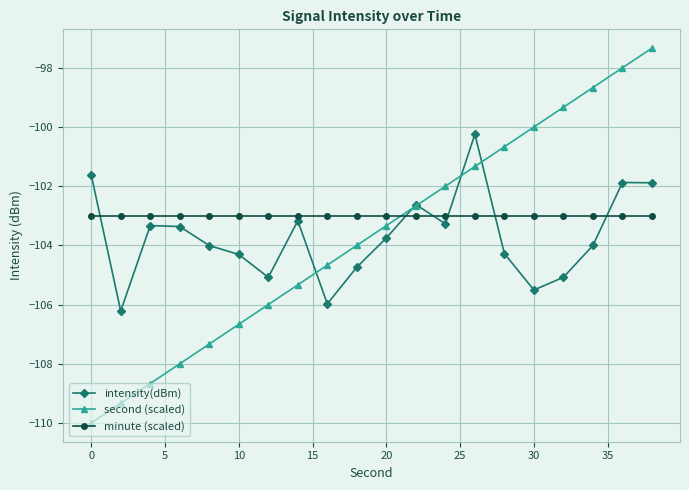

Which series ends up on top after the final intersection of intensity(dBm) and minute (scaled)?

intensity(dBm)